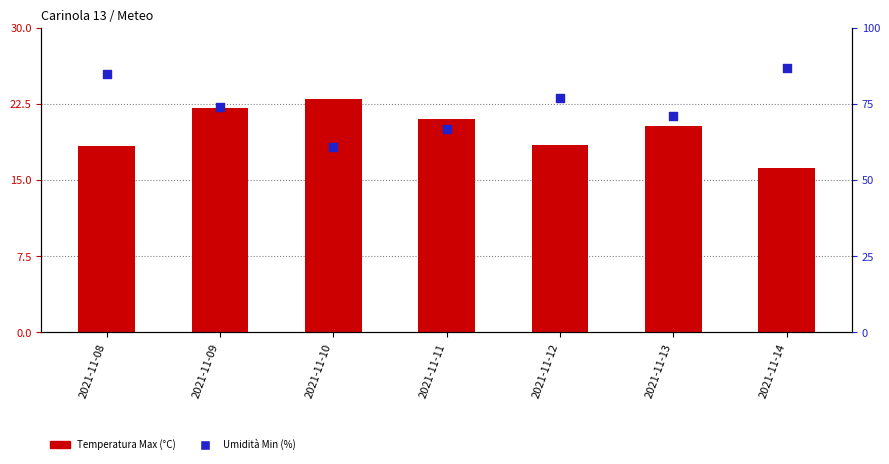

What are all the series names shown in the legend?

Temperatura Max (°C), Umidità Min (%)